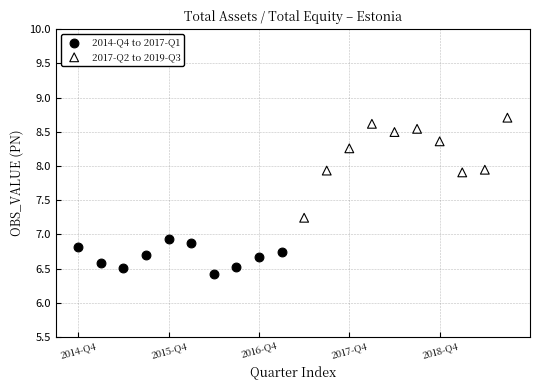

Which series has the widest spread of Y values?

2017-Q2 to 2019-Q3